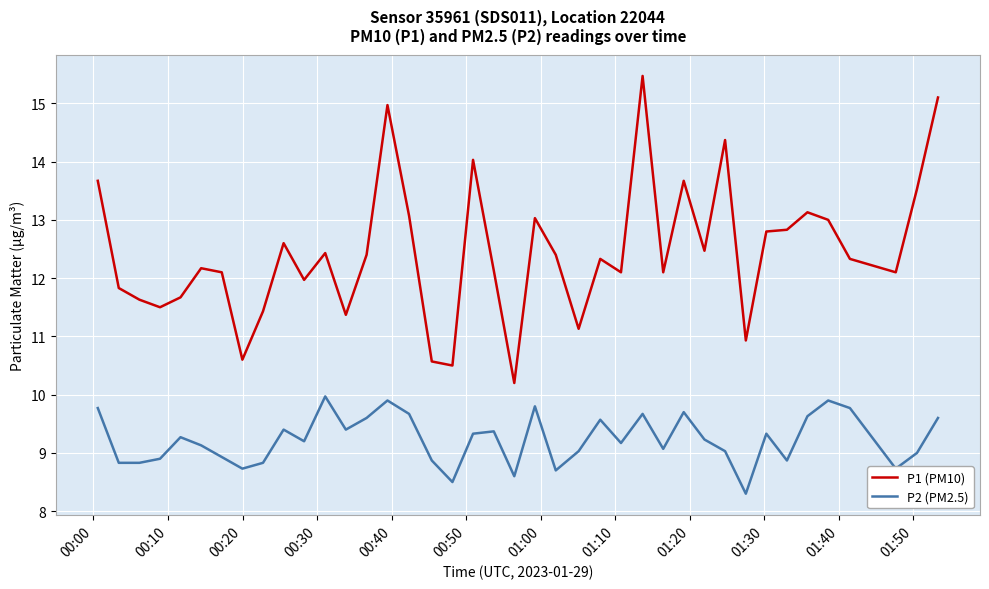

What is the minimum value shown in the chart?

8.3